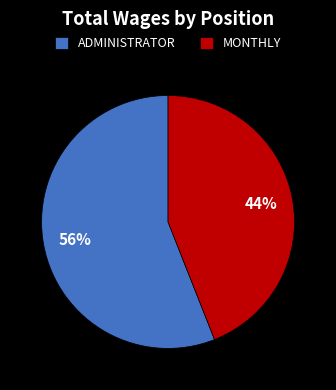

To the nearest percent, what percentage of the pie is MONTHLY?

44%